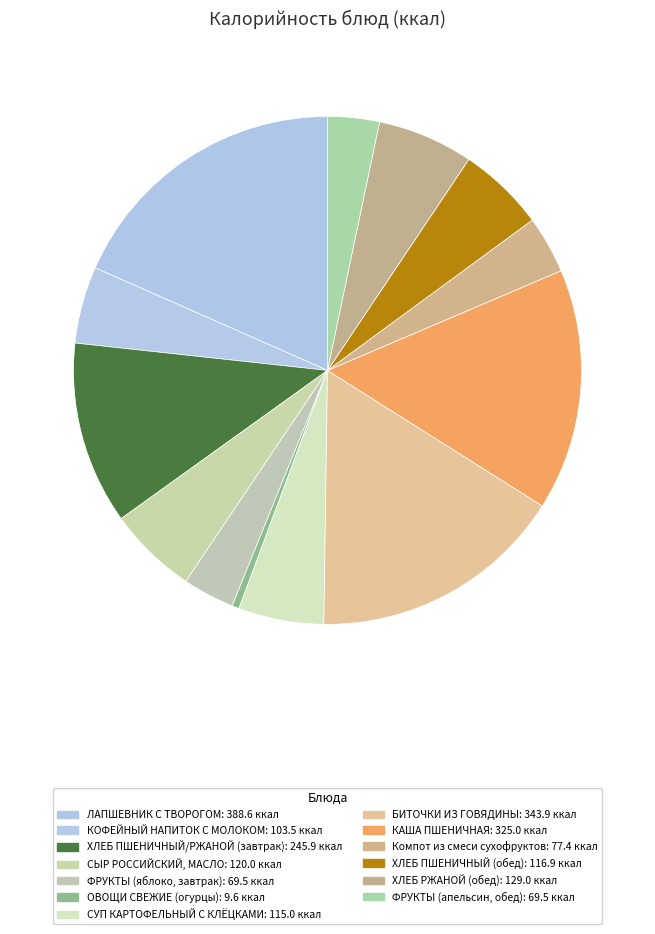

Count the number of slices in the pie.

13